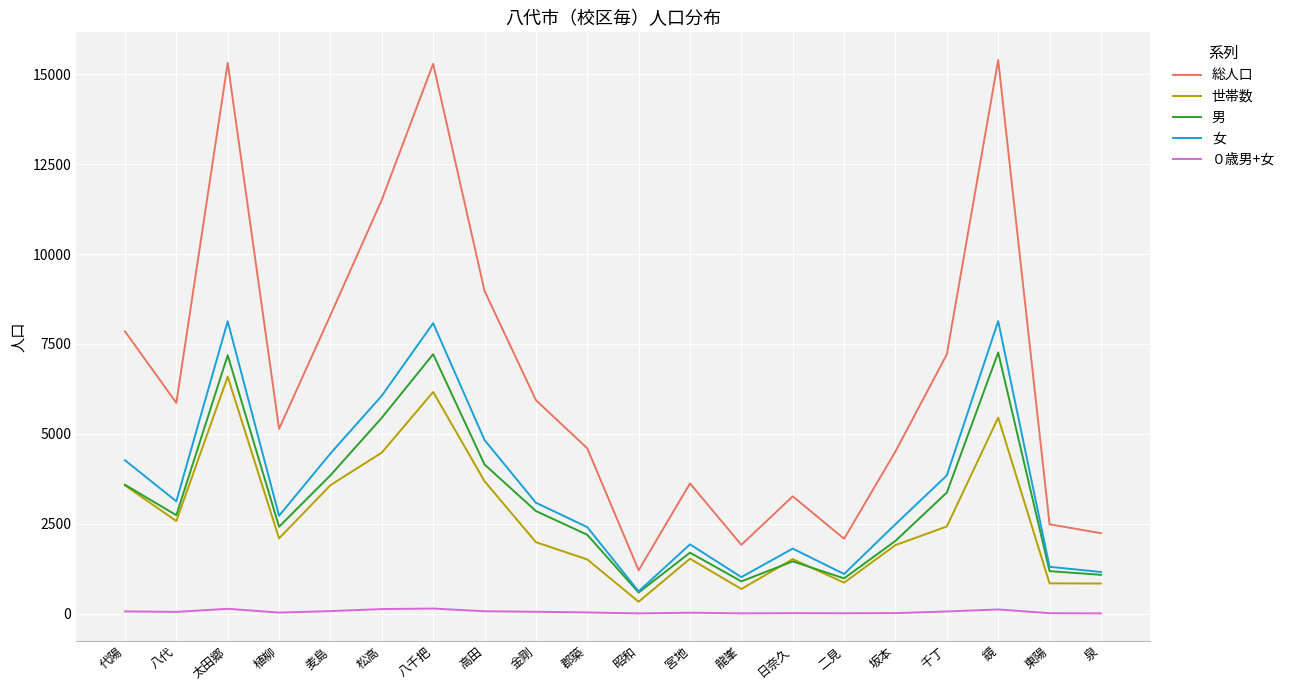

True or false: 世帯数 and 総人口 cross at least once.

False